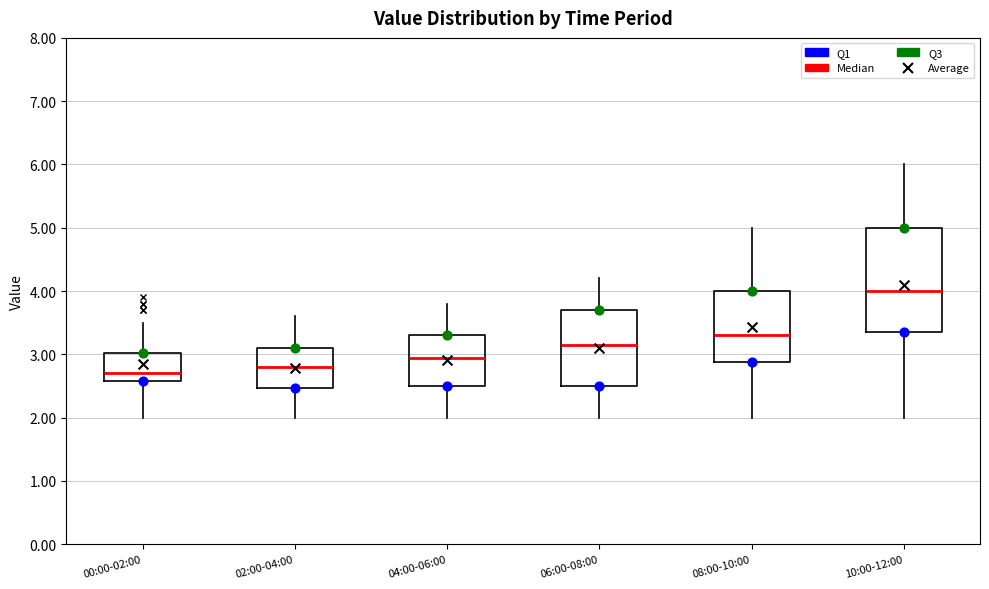

Reading left to right, transcribe this box plot: for each box, give where its median line is, the range the box spans, and where its two whiskers end, as read against the y-axis. The values are not printed on the chart, so give them approximately, as read against the axis.

00:00-02:00: median 2.7, box 2.6 to 3.0, whiskers 2.0 to 3.5
02:00-04:00: median 2.8, box 2.5 to 3.1, whiskers 2.0 to 3.6
04:00-06:00: median 3.0, box 2.5 to 3.3, whiskers 2.0 to 3.8
06:00-08:00: median 3.2, box 2.5 to 3.7, whiskers 2.0 to 4.2
08:00-10:00: median 3.3, box 2.9 to 4.0, whiskers 2.0 to 5.0
10:00-12:00: median 4.0, box 3.4 to 5.0, whiskers 2.0 to 6.0